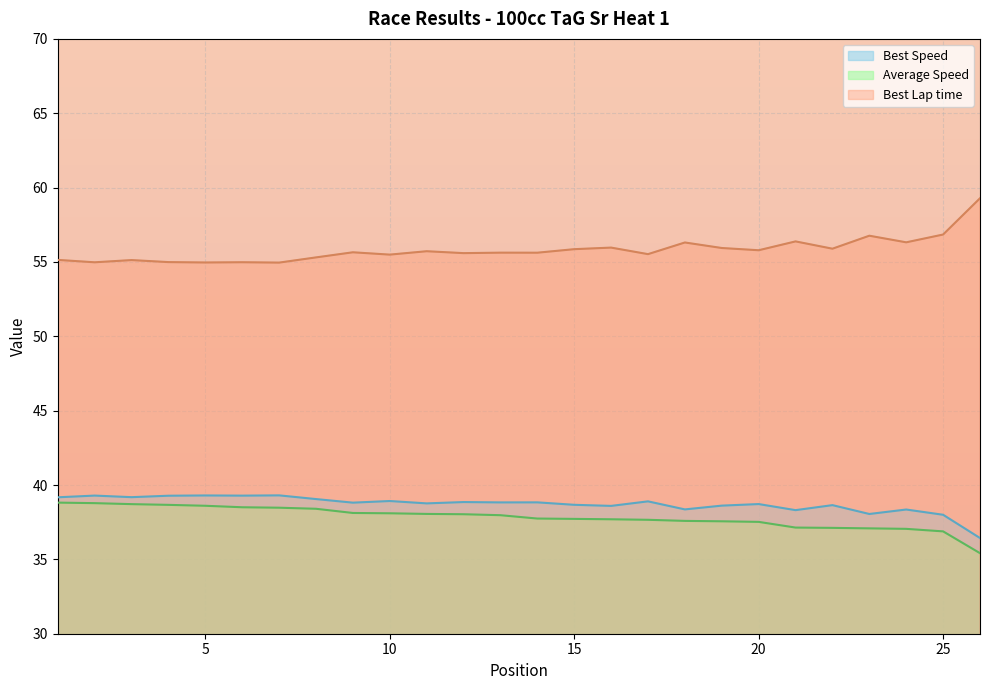

True or false: Total Time has a value of 38.8 at 2.

True